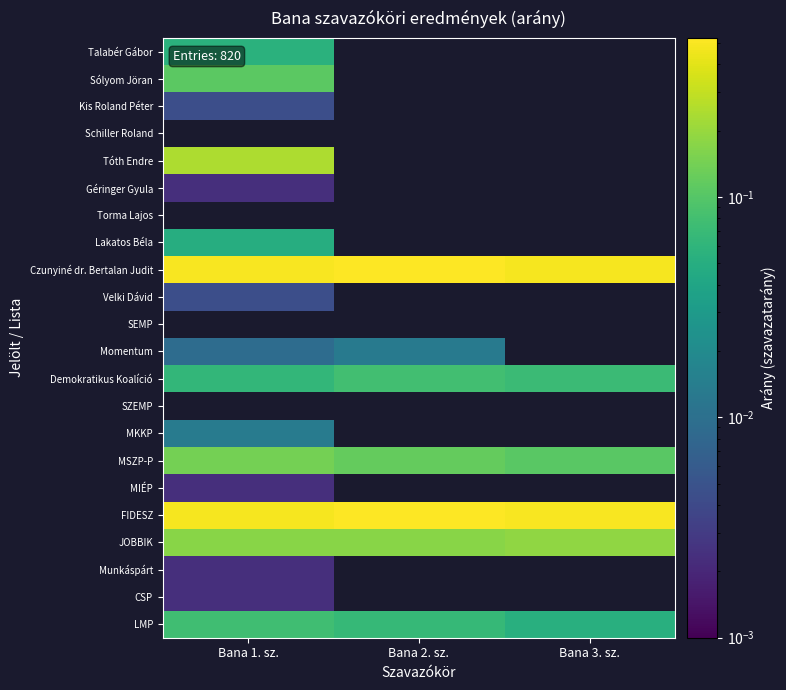

Between Bana 3. sz. and Bana 1. sz., which is larger?

Bana 1. sz.